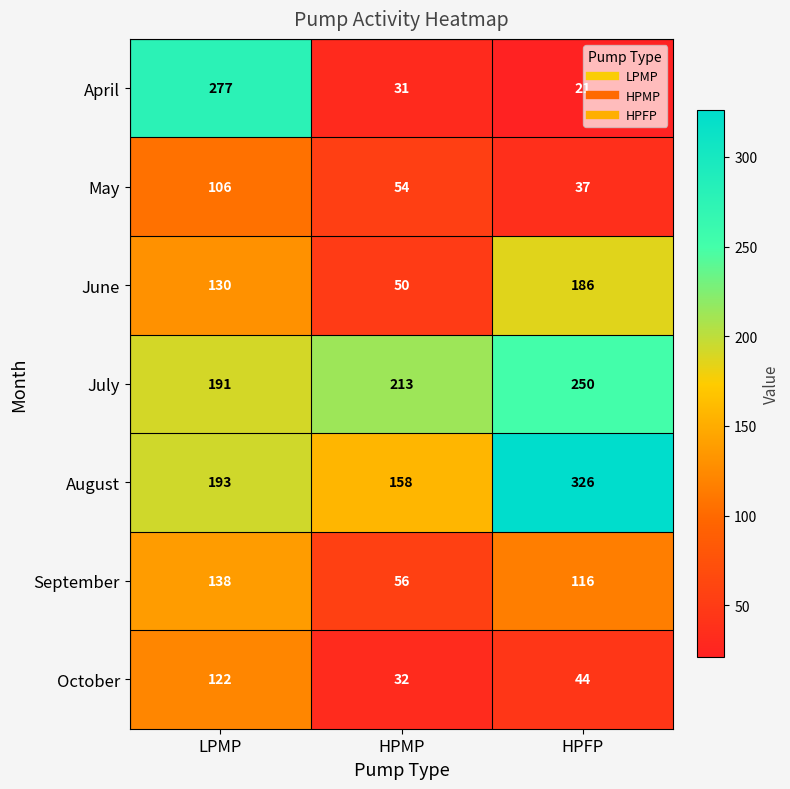

Read the October value at HPMP, to the nearest 5.

30